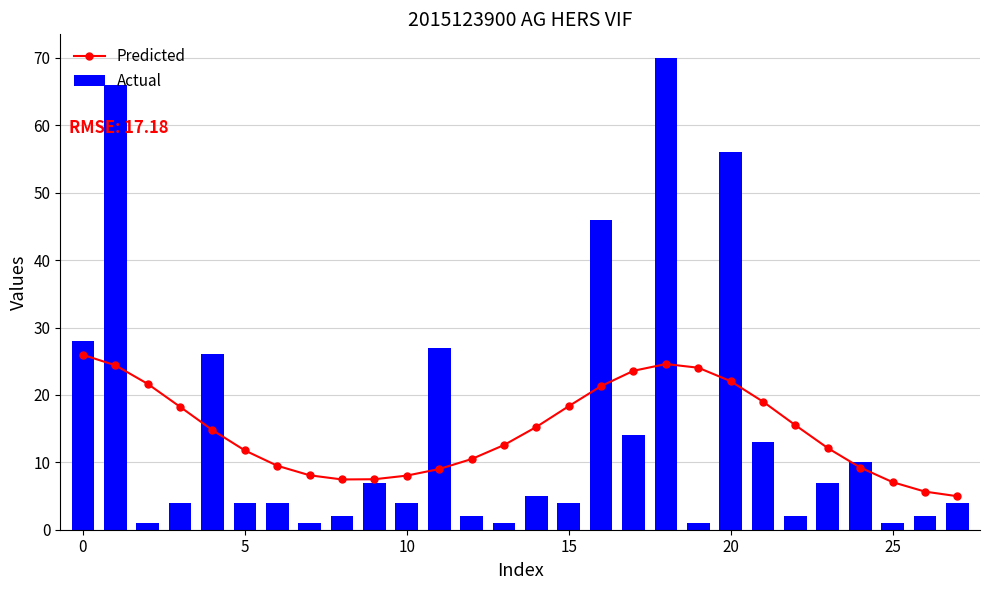

How many data points in Predicted are above 14?

14